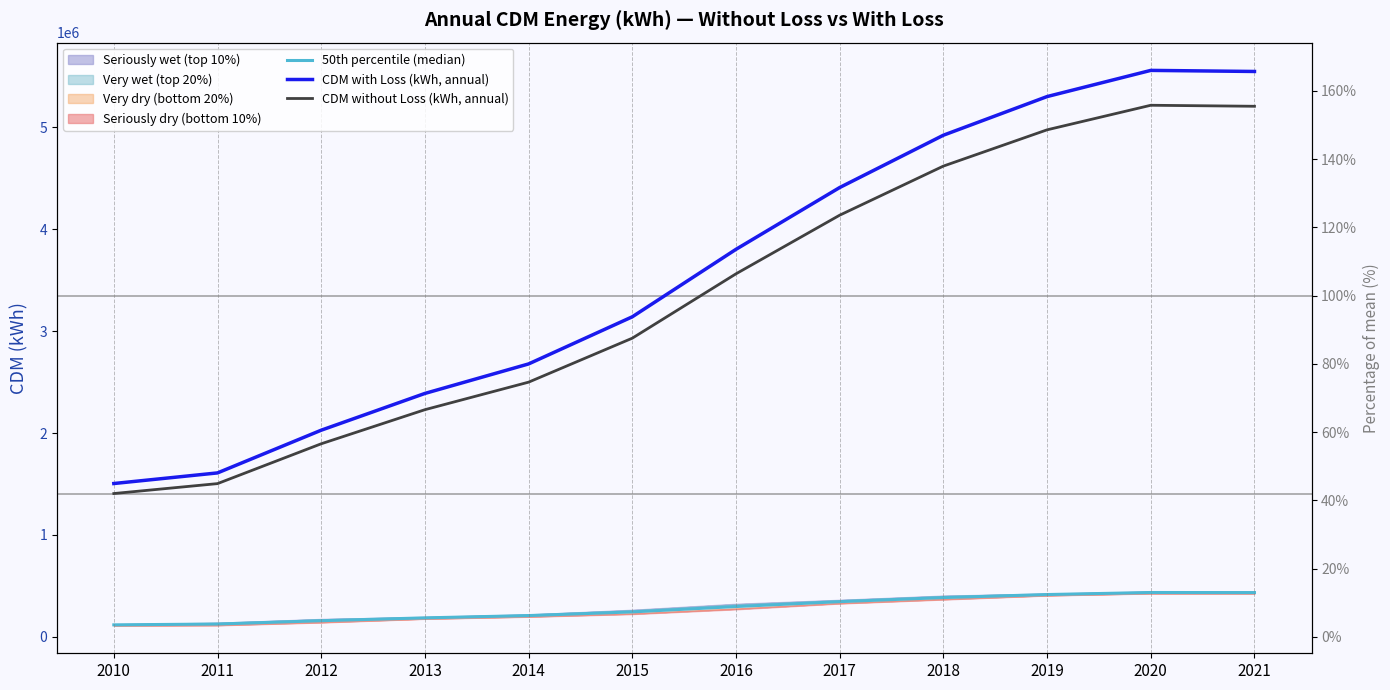

In CDM without Loss (kWh, annual), how many points are higher than both neighbors (excluding endpoints)?

1